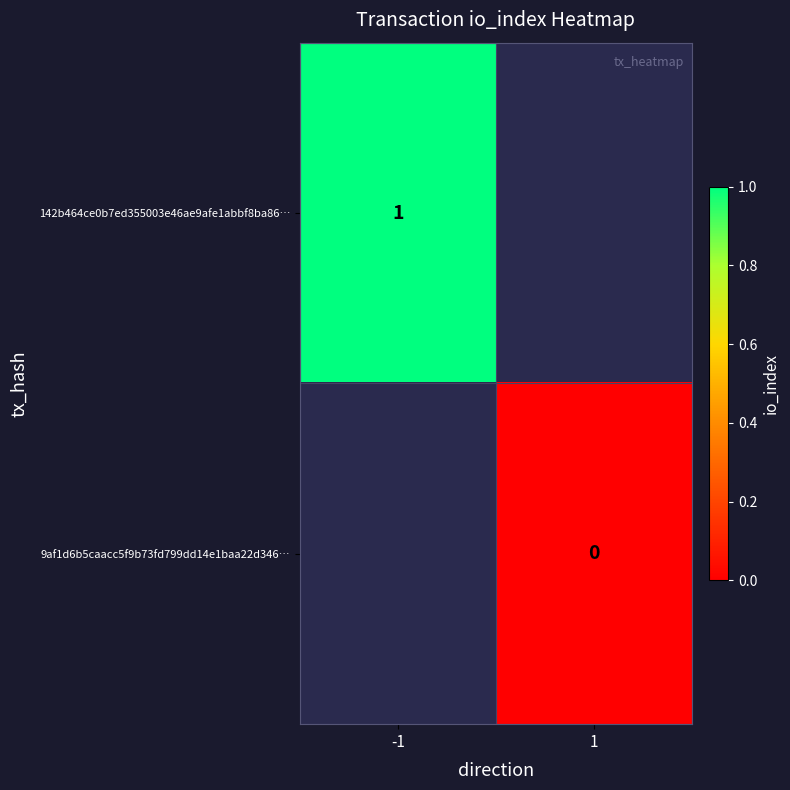

The value of 142b464ce0b7ed355003e46ae9afe1abbf8ba86… at -1 is 2. True or false?

False